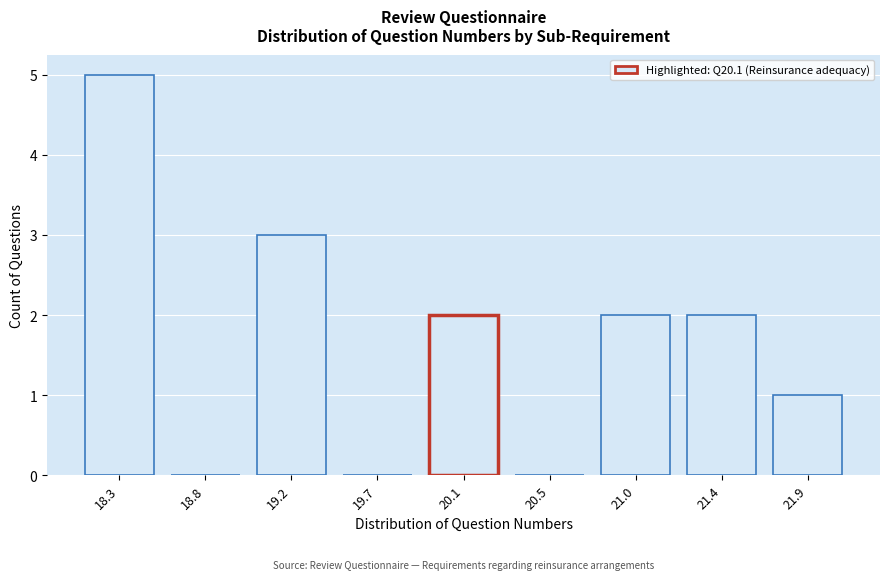

Reading left to right, list all the values displayed in this chart.

18.3=5	18.8=0	19.2=3	19.7=0	20.1=2	20.5=0	21.0=2	21.4=2	21.9=1